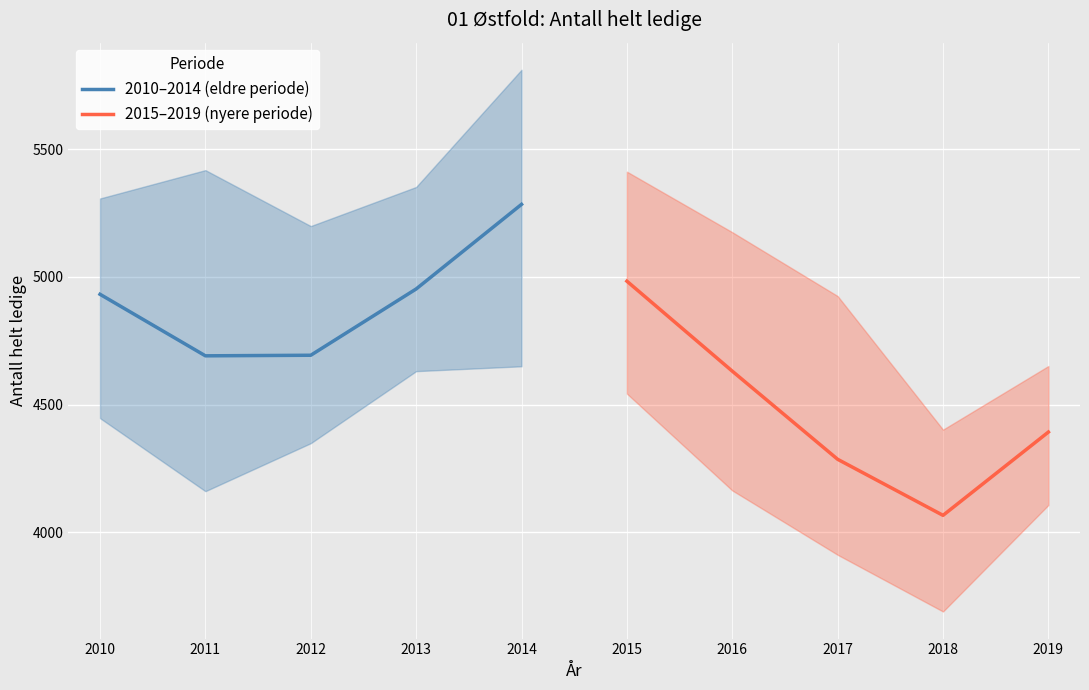

At which label does 2015–2019 (nyere periode) reach its minimum?

2018